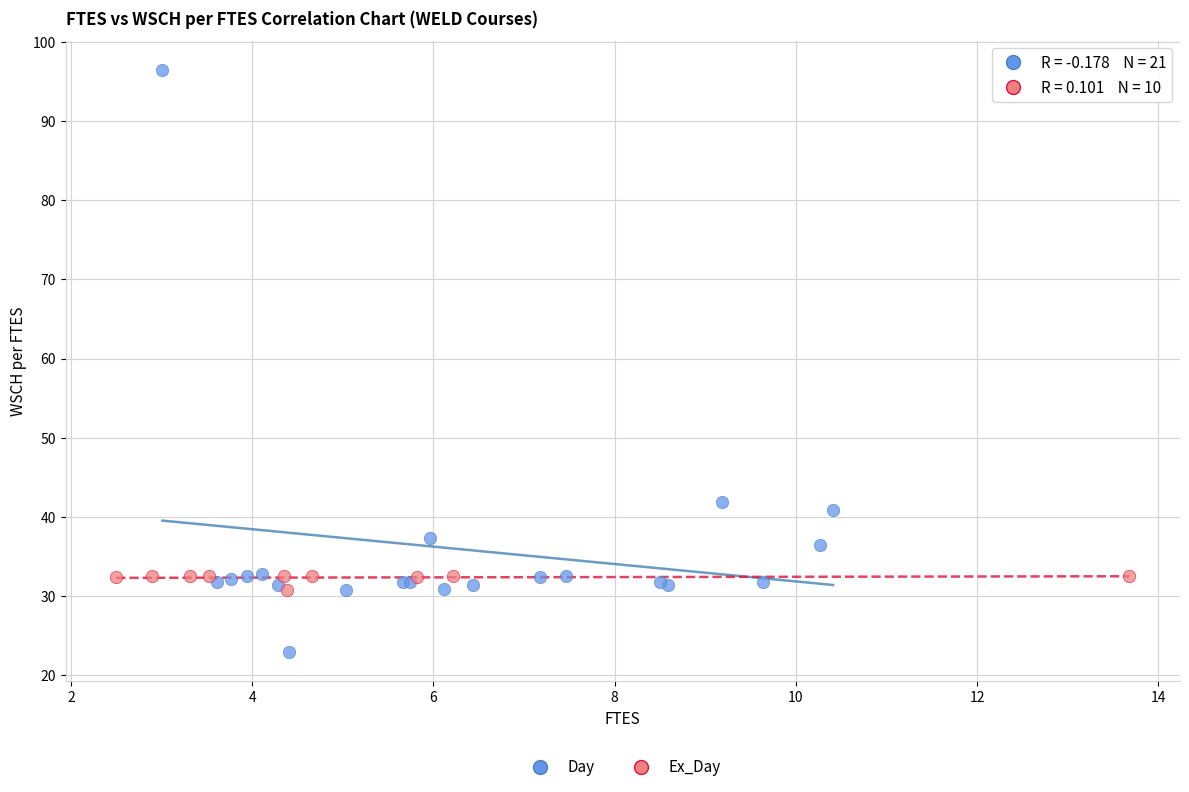

Which series contains the highest Y value?

Day